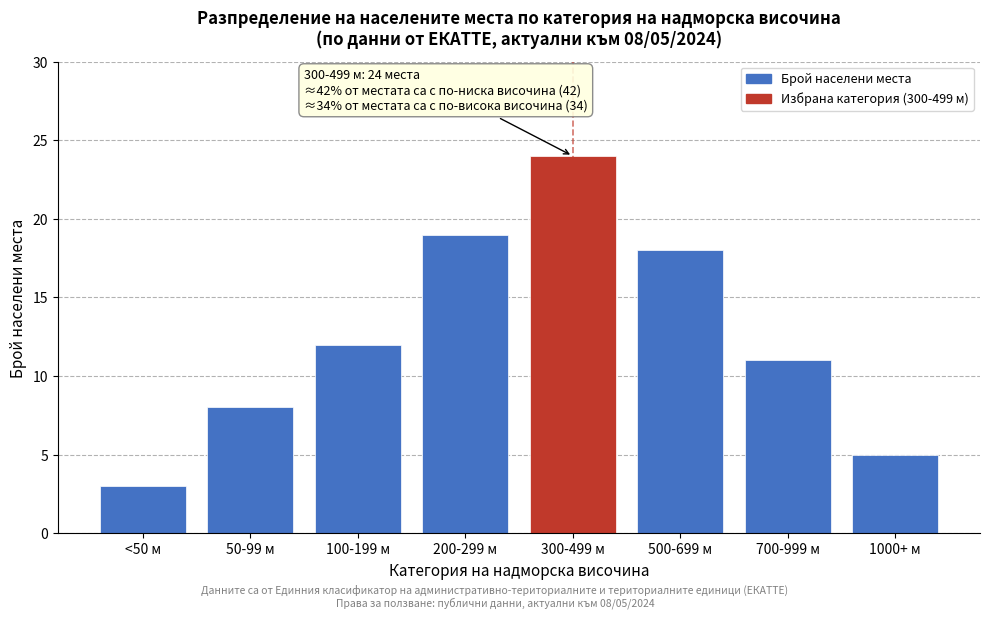

Reading left to right, list all the values displayed in this chart.

3	8	12	19	24	18	11	5